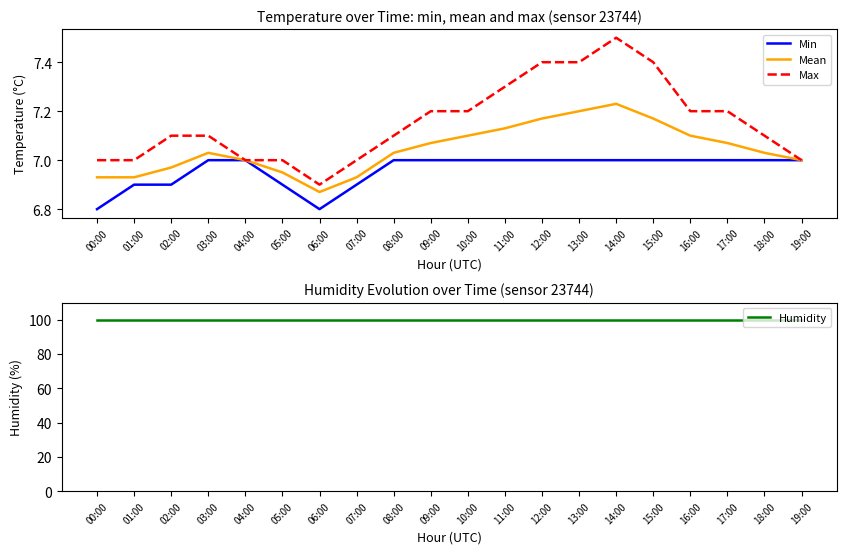

True or false: Min and Humidity intersect in this chart.

False